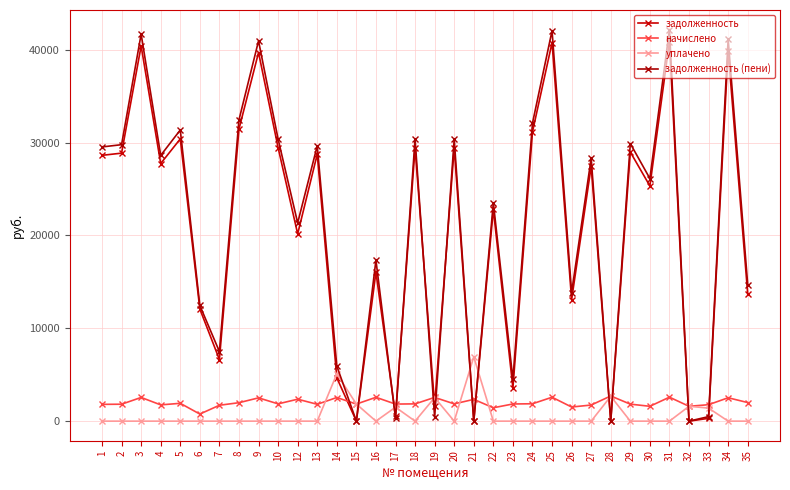

What is the spread (max minus min) of values at 8?

32443.8